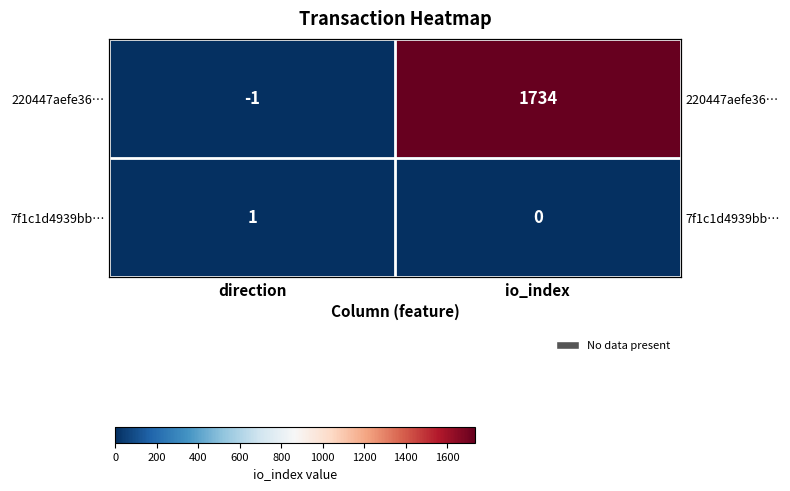

What is the difference between the maximum and minimum values in the 7f1c1d4939bb… series?

1